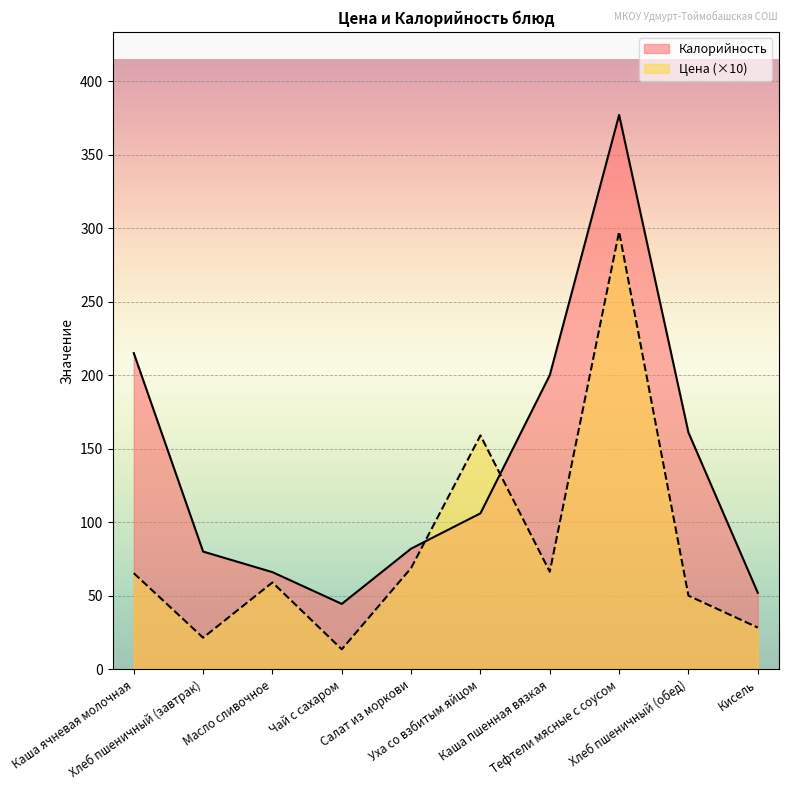

Where does the Калорийность series first go above 106?

Каша ячневая молочная